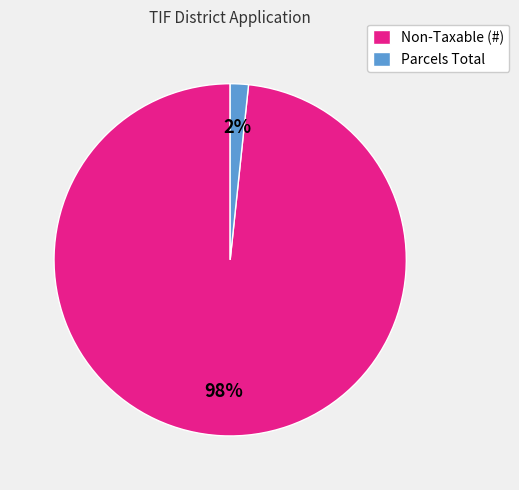

How many segments does this pie chart have?

2